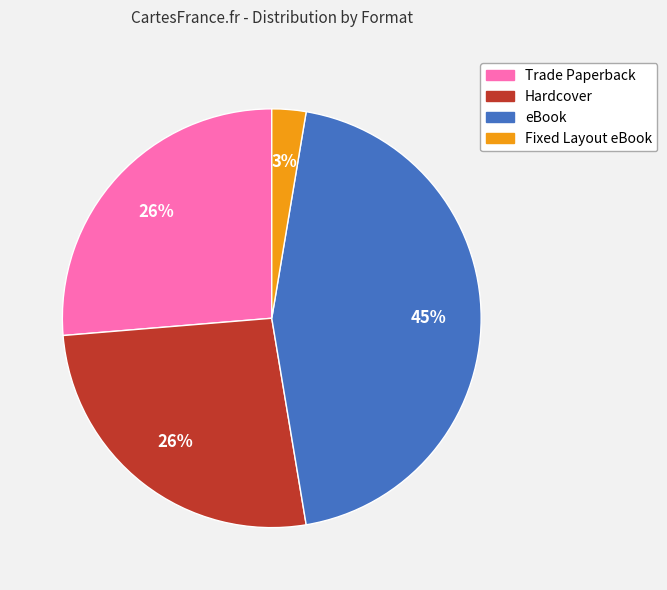

Does any single category account for the majority?

No